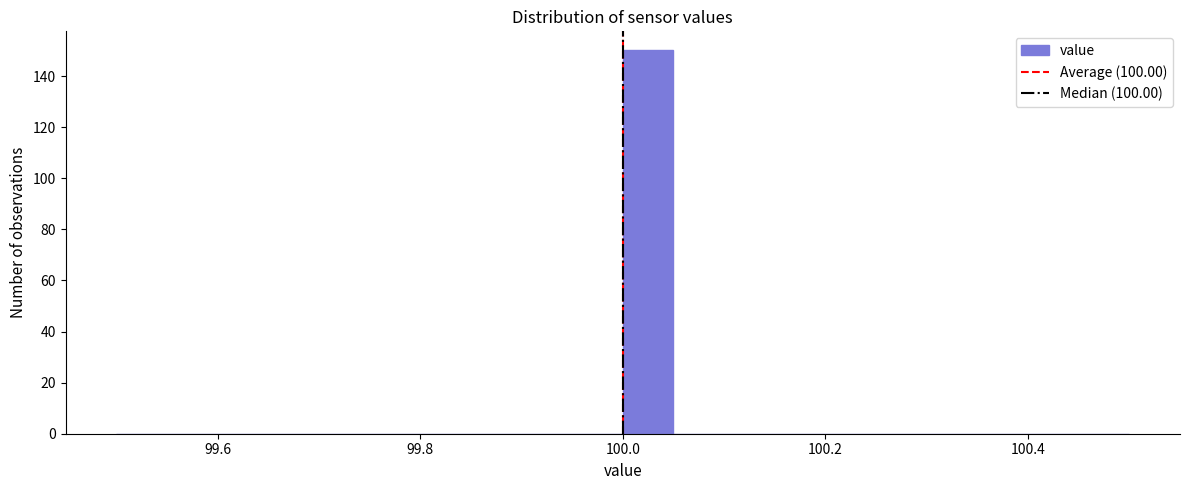

Read against the x-axis, roughly where is the centre of the tallest bar?

100.02